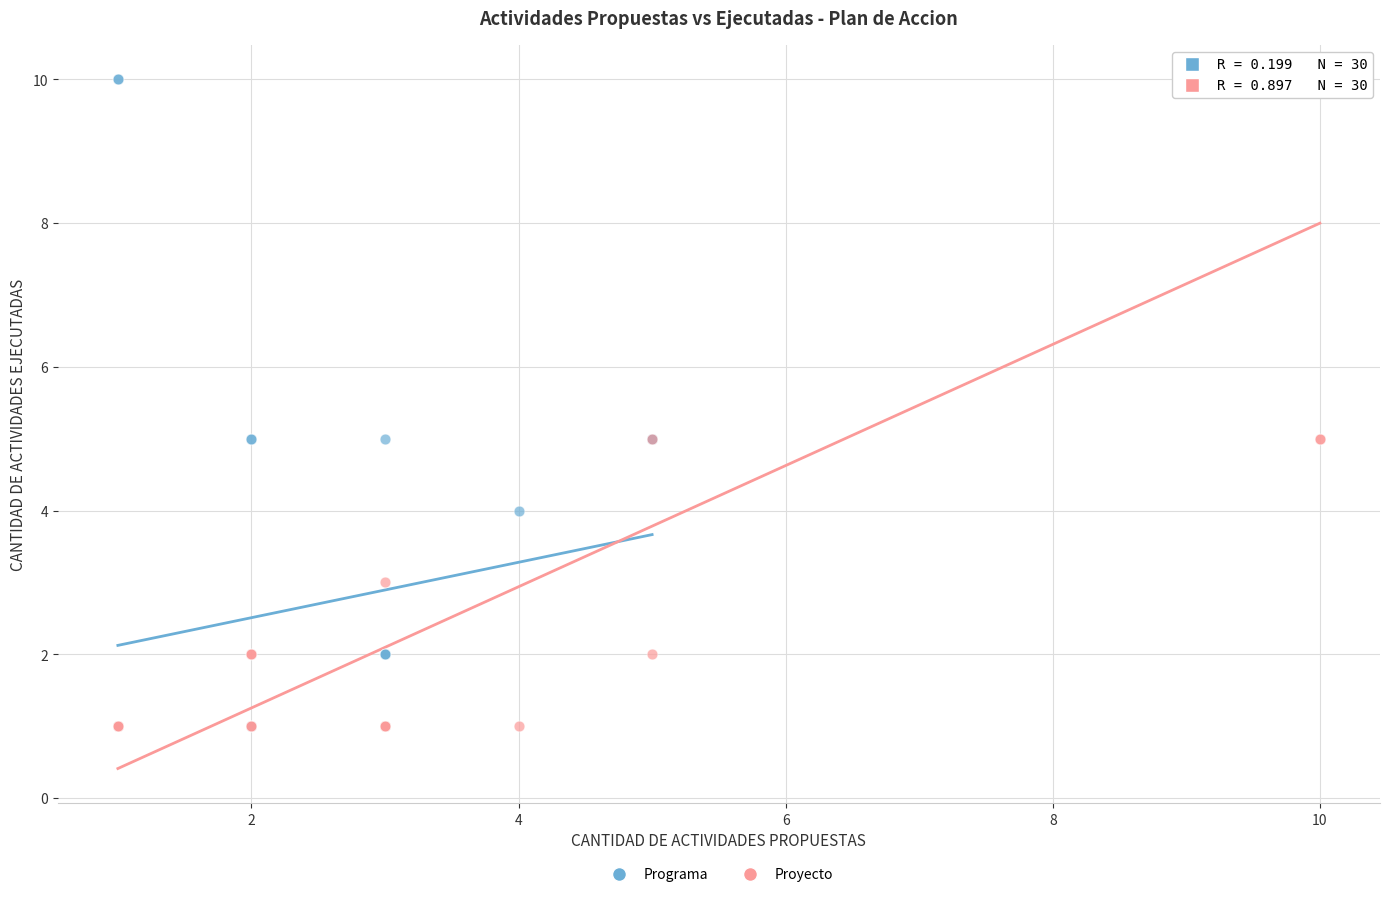

What are all the series names shown in the legend?

Programa, Proyecto